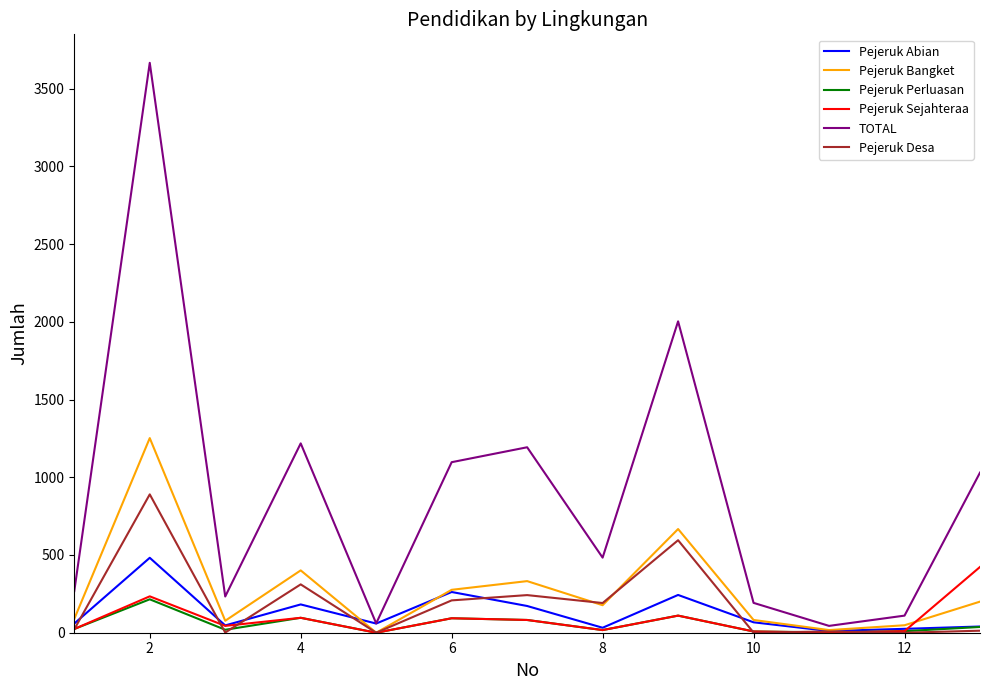

What is the maximum value shown in the chart?

3666